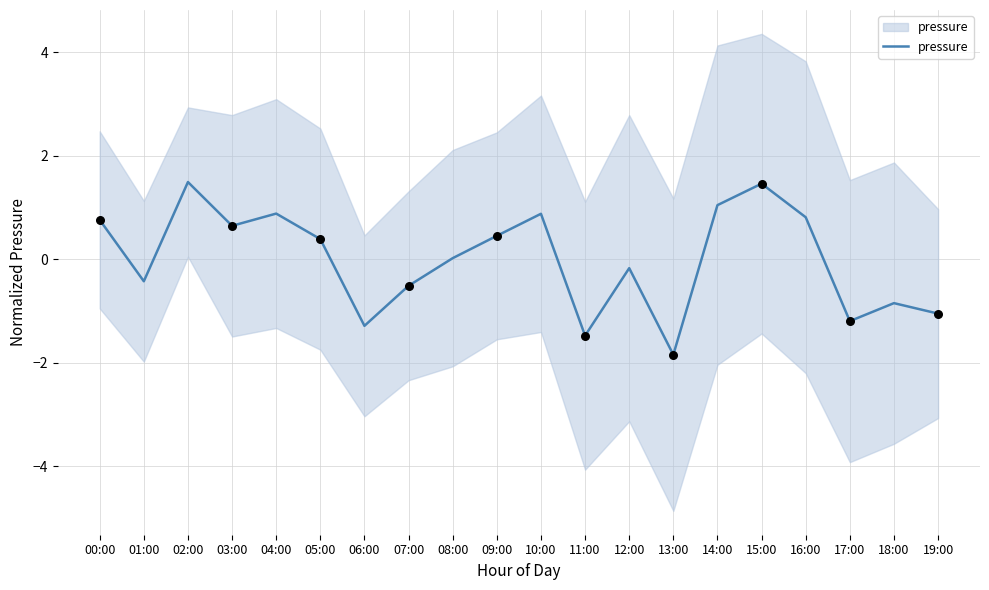

Which has a higher value, 01:00 or 09:00?

09:00